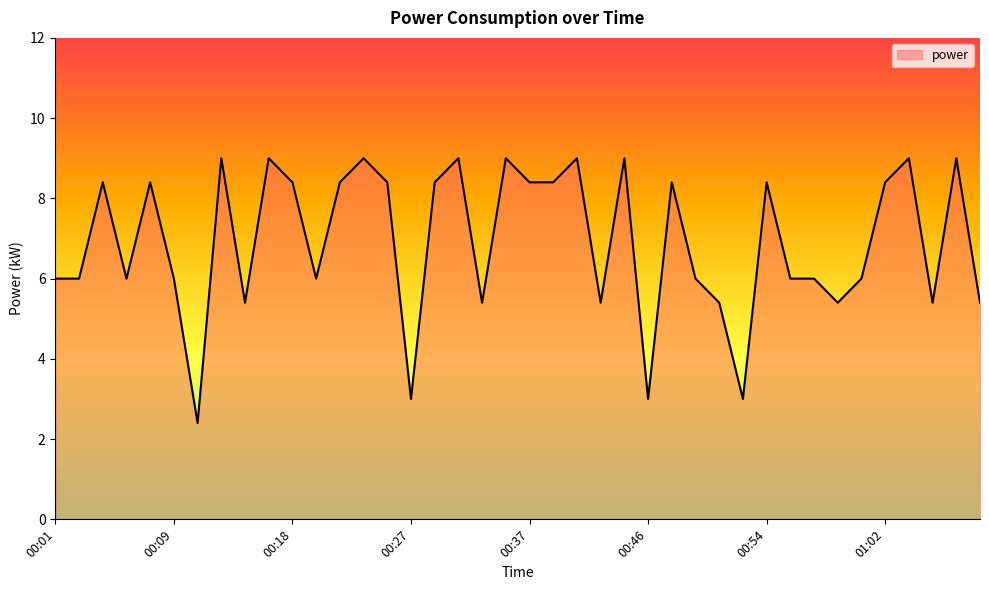

What is the greatest value displayed?

9.0